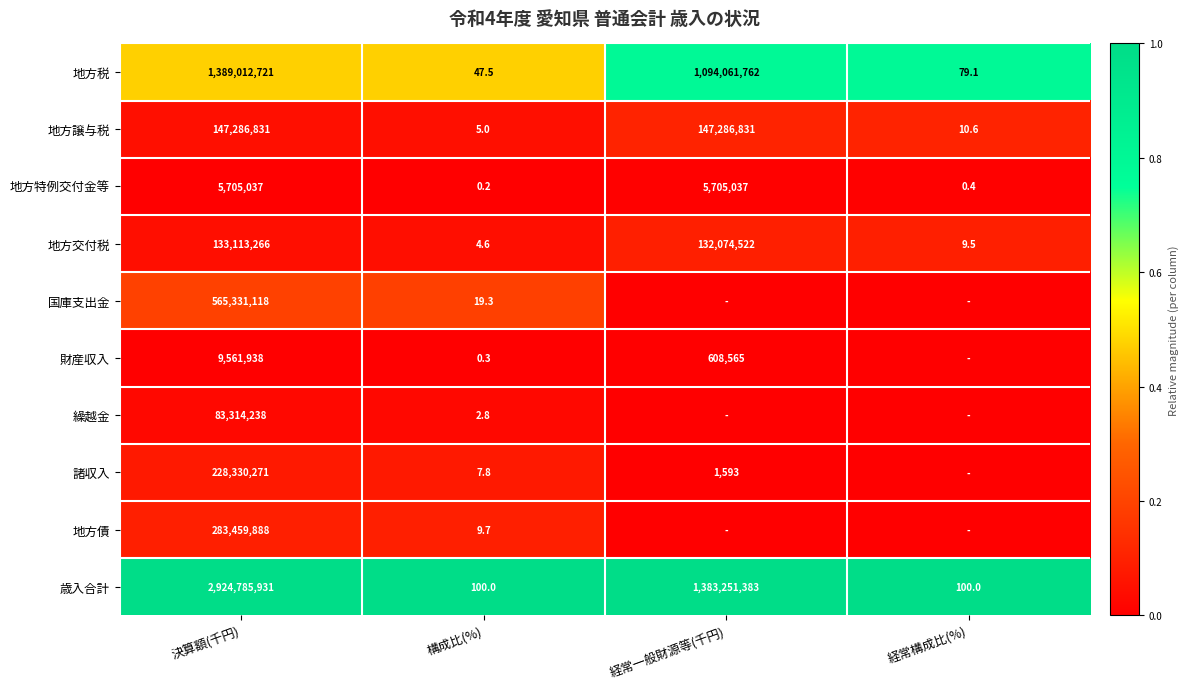

How many series are shown in this chart?

10